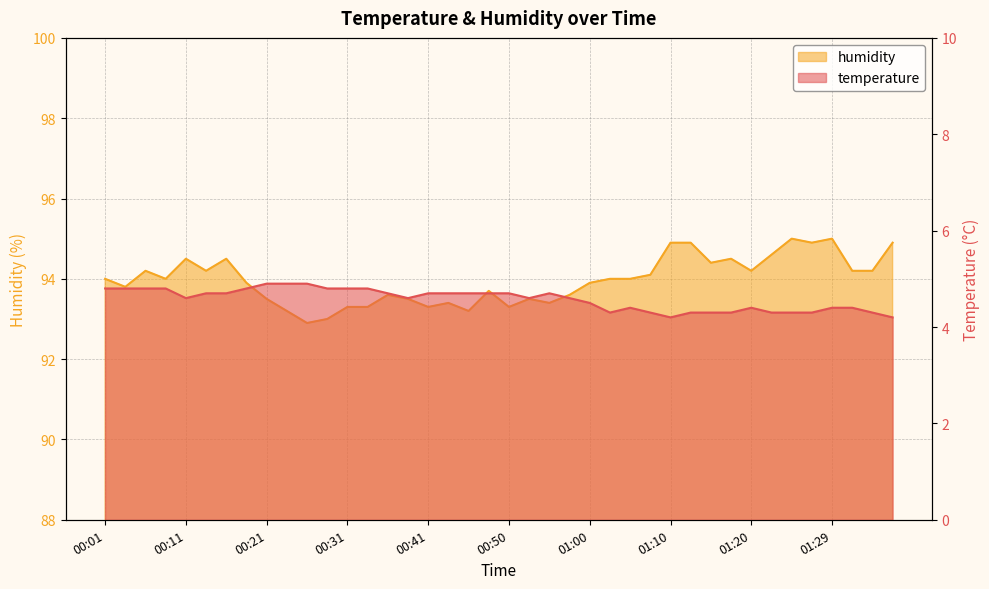

What is the spread (max minus min) of values at 00:55?

88.7